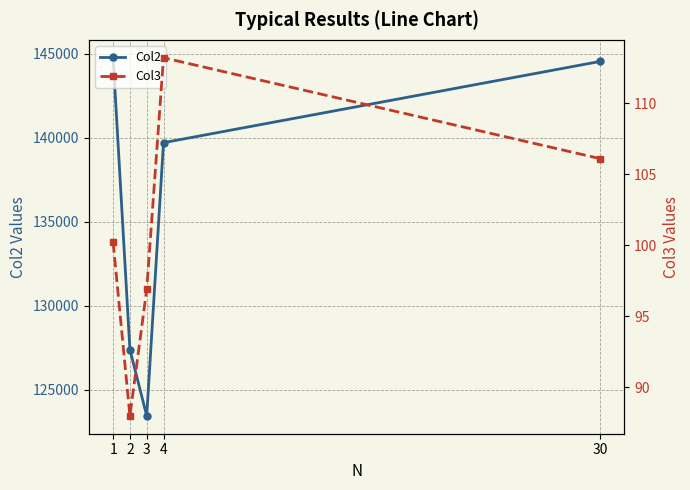

Which label corresponds to the smallest value in the chart?

2